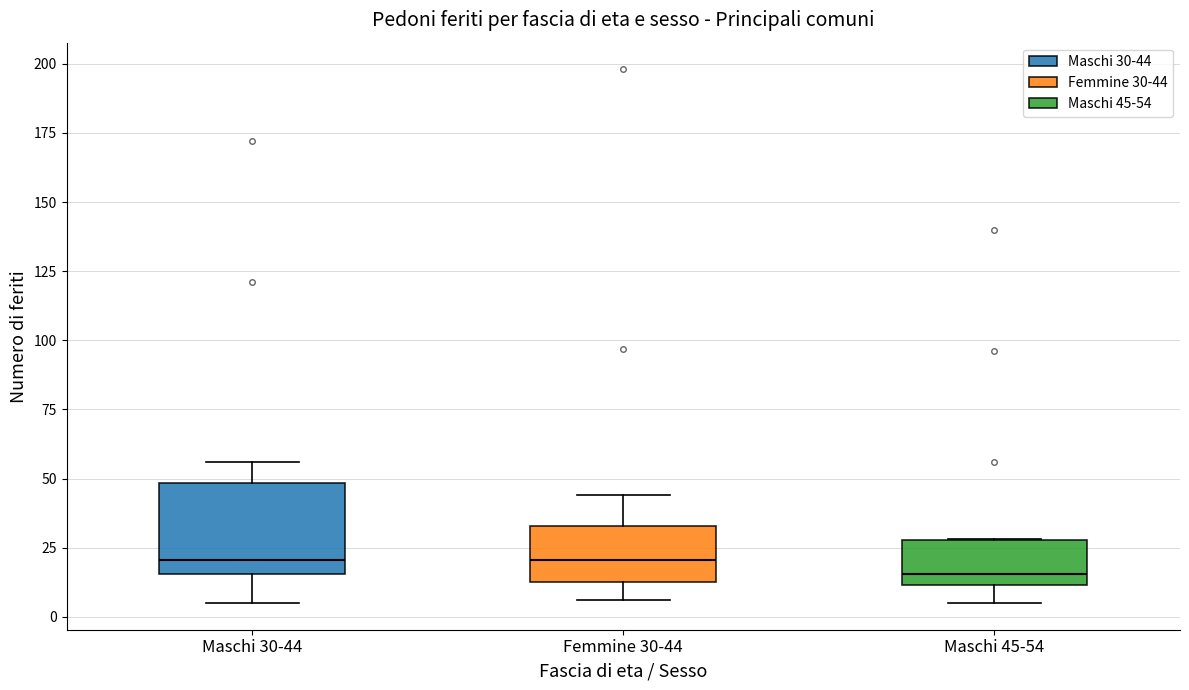

Which box has the lowest median line?

Maschi 45-54